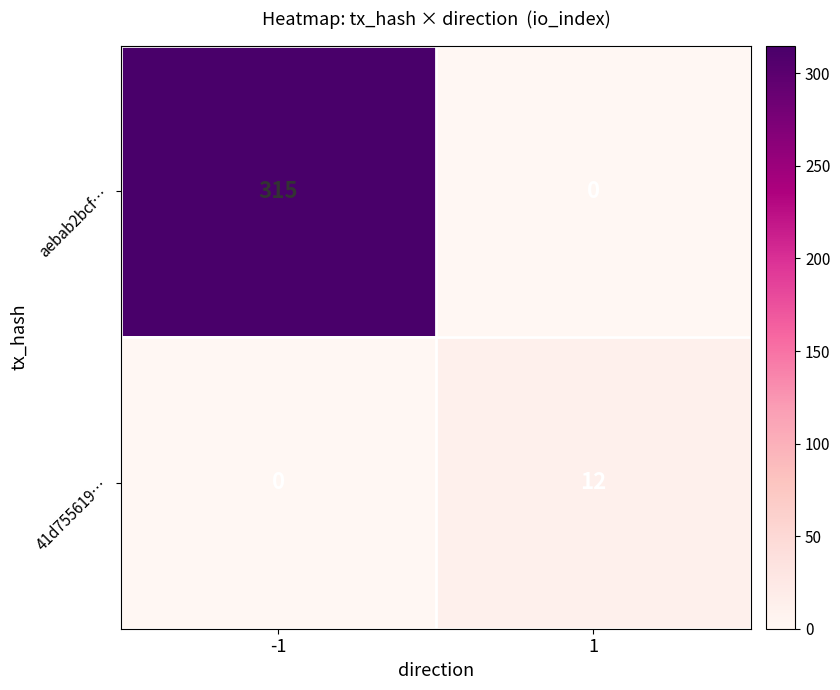

What value does the 41d755619… series have at 1, to the nearest 5?

10